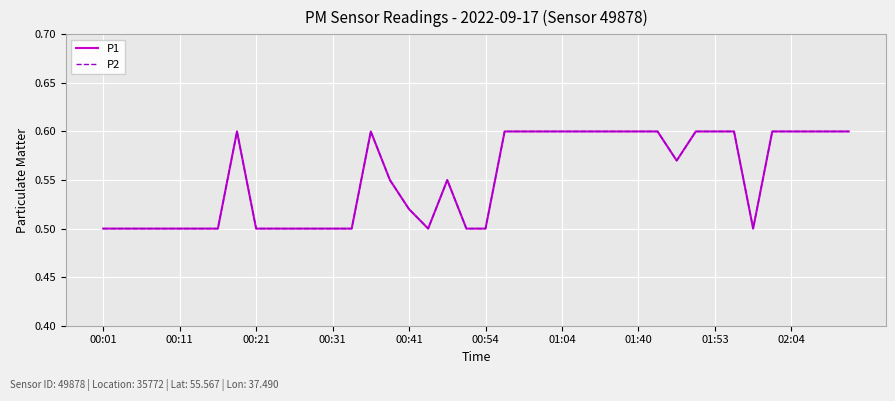

True or false: P2 has more than 1 interior local peaks.

True